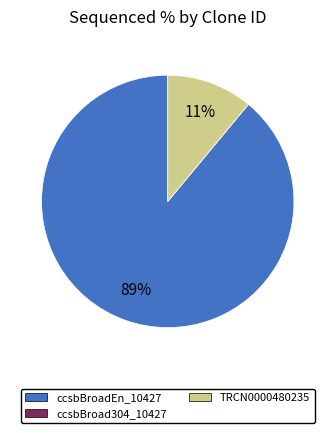

Is there a majority slice in this chart?

Yes